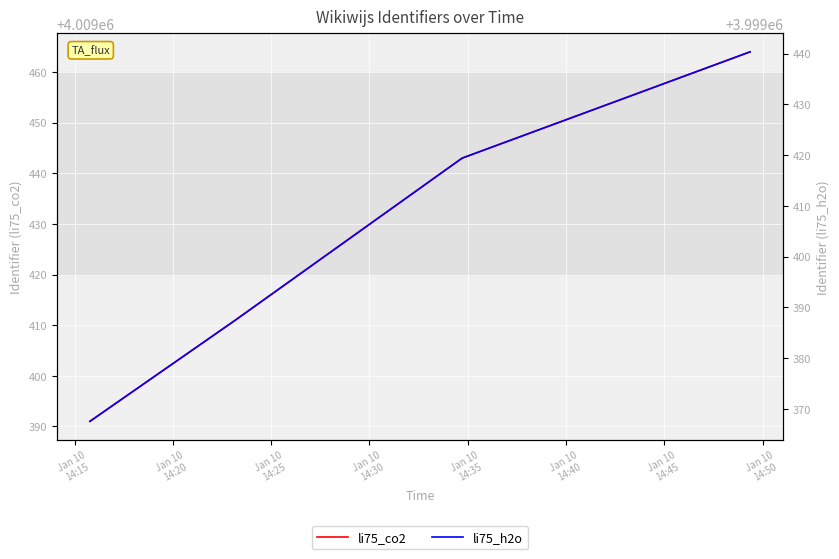

What position from the left is Jan 10
14:25?

3